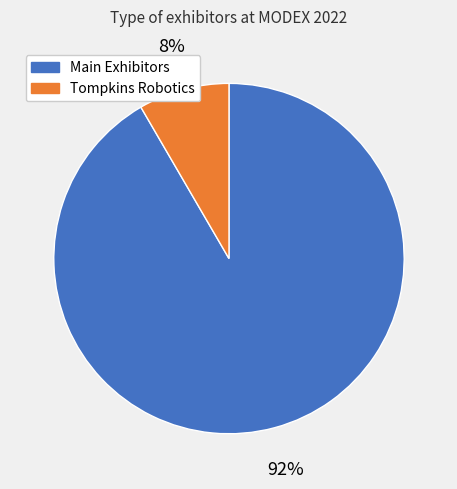

Rank the categories by value from highest to lowest.

Main Exhibitors, Tompkins Robotics